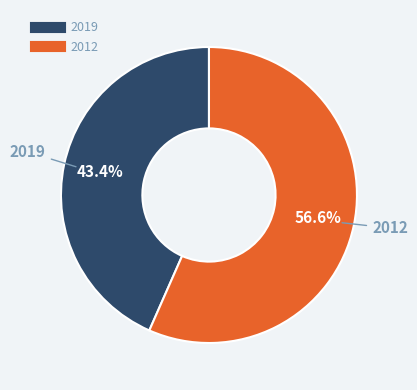

To the nearest percent, what is the difference between the largest and smallest slice percentages?

13%